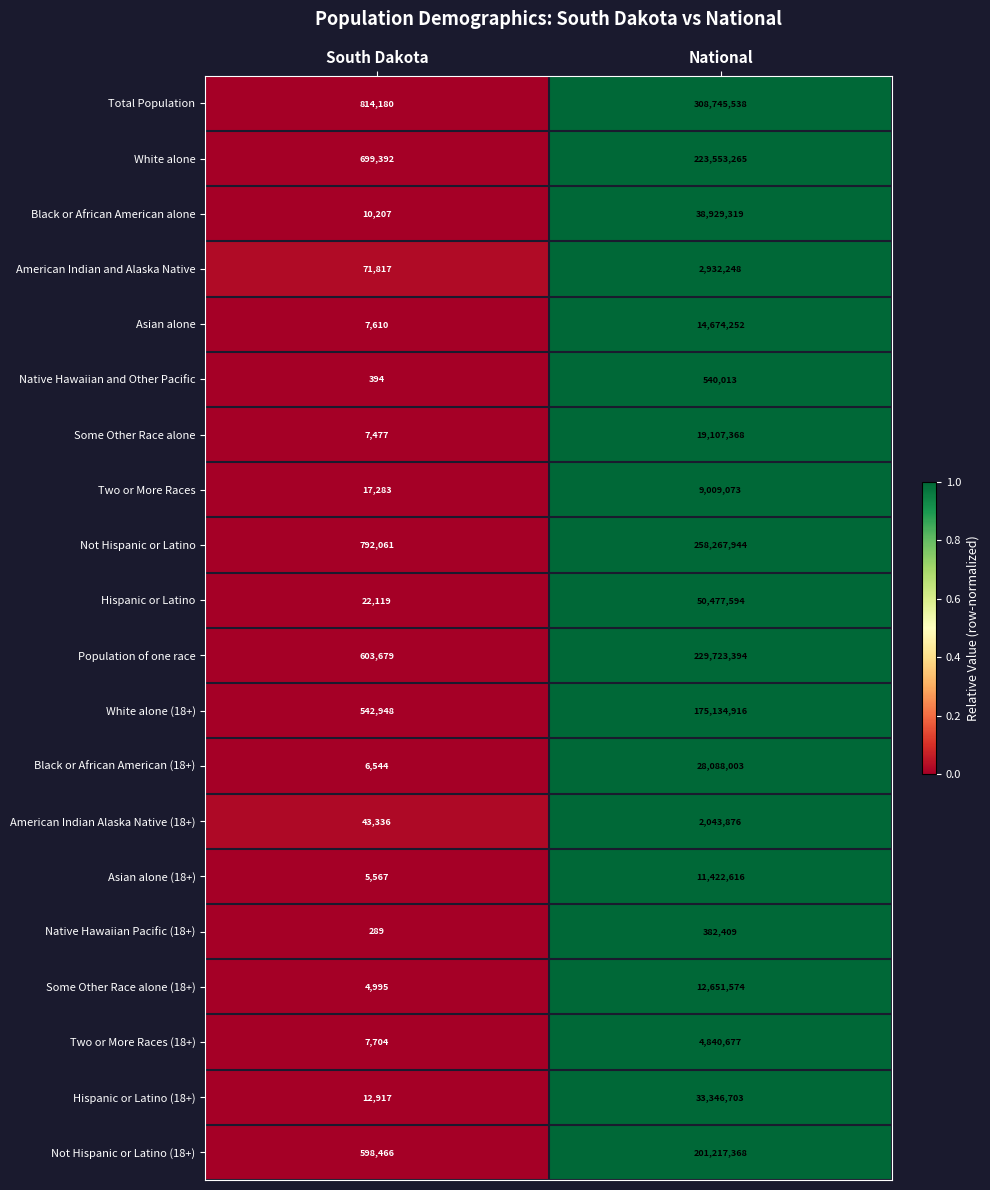

The Black or African American (18+) series shows 28088003 at National. True or false?

True